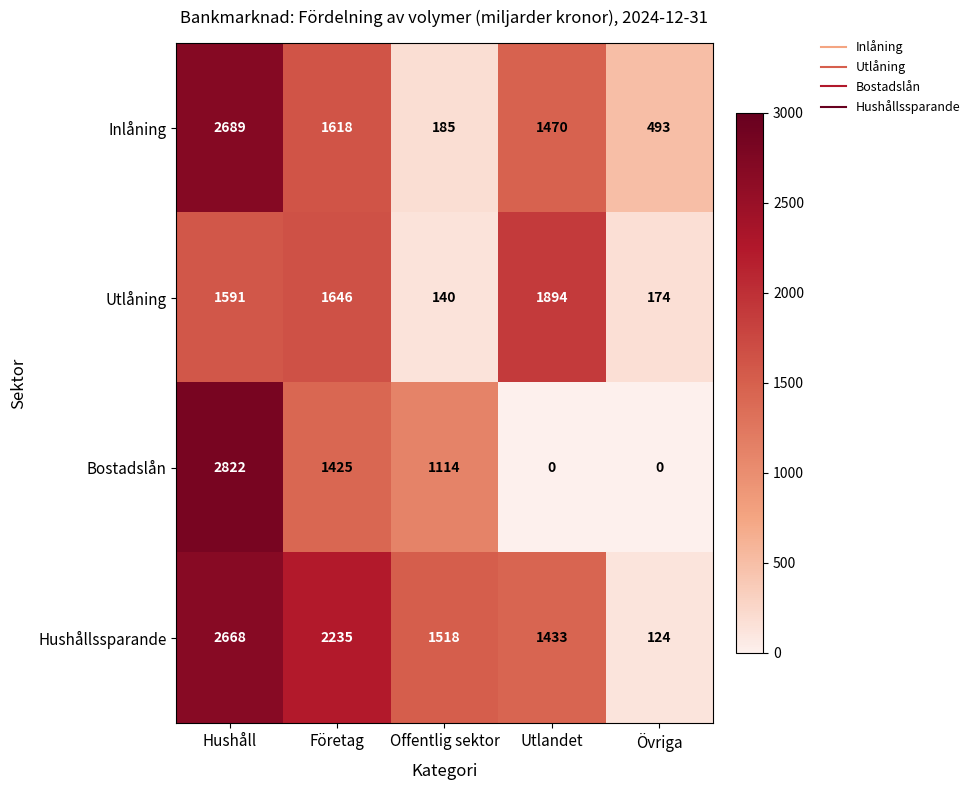

What is the sum of all Inlåning values?

6455